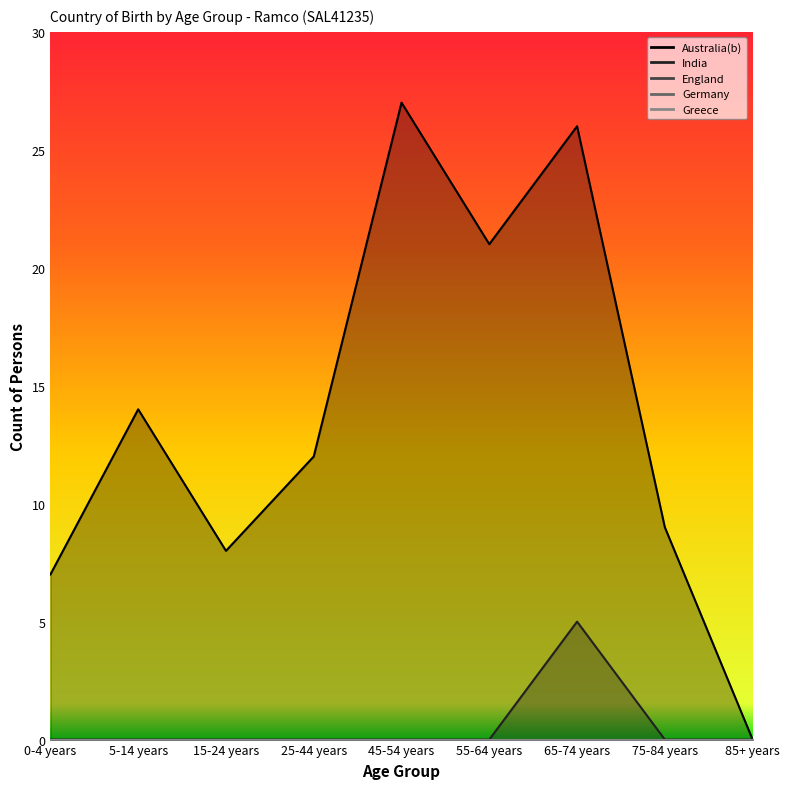

At how many categories does at least one series exceed 25?

2